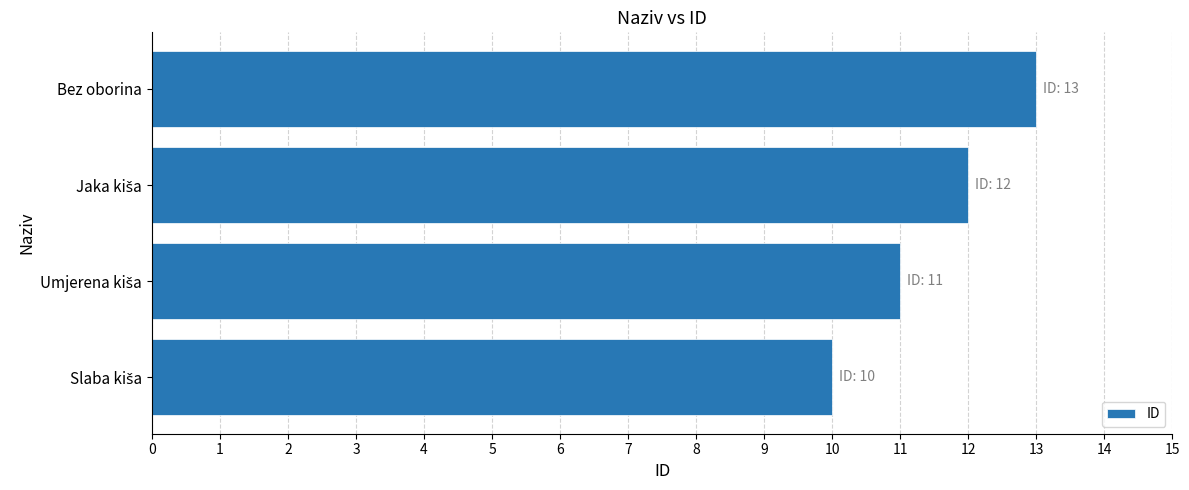

At which category does the chart reach its peak across all series?

Bez oborina